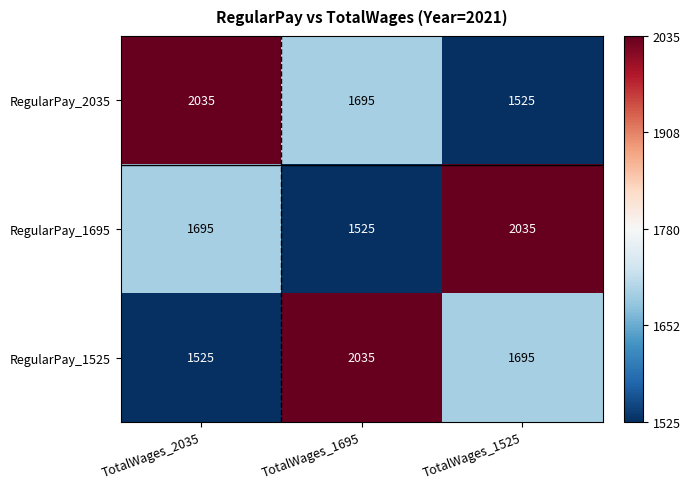

What is the minimum value shown in the chart?

1525